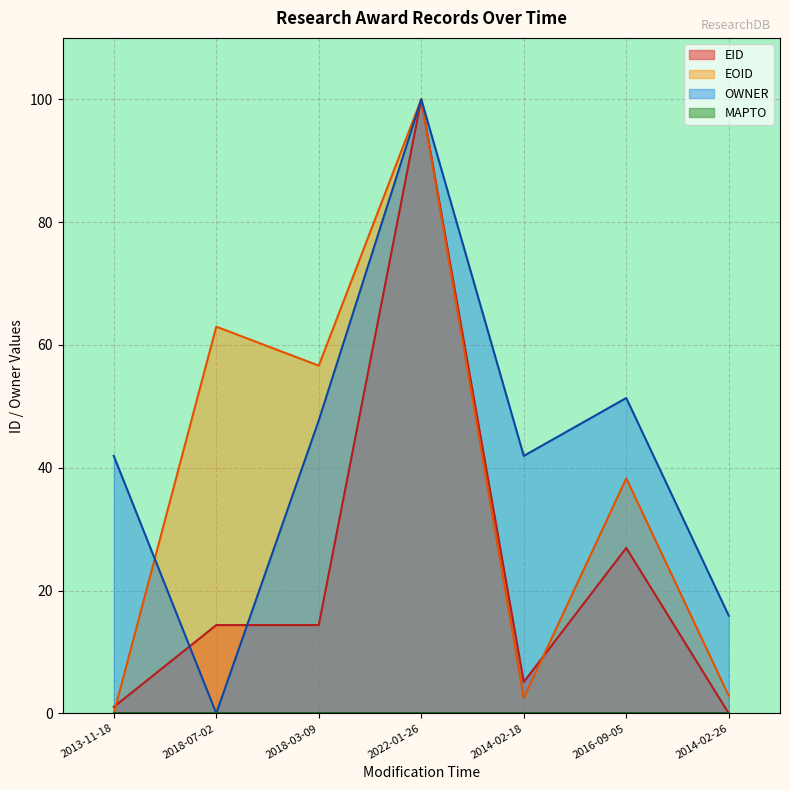

True or false: EID has more than 2 interior local peaks.

False